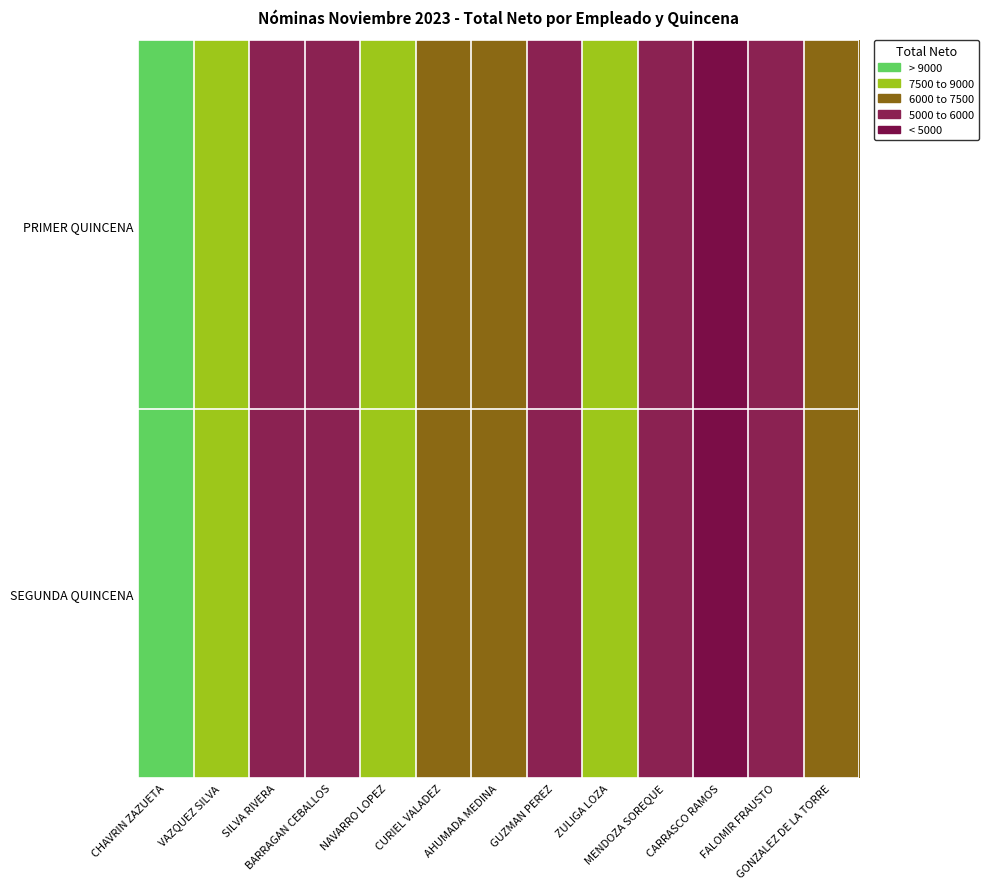

What is the maximum value shown in the chart?

10861.1